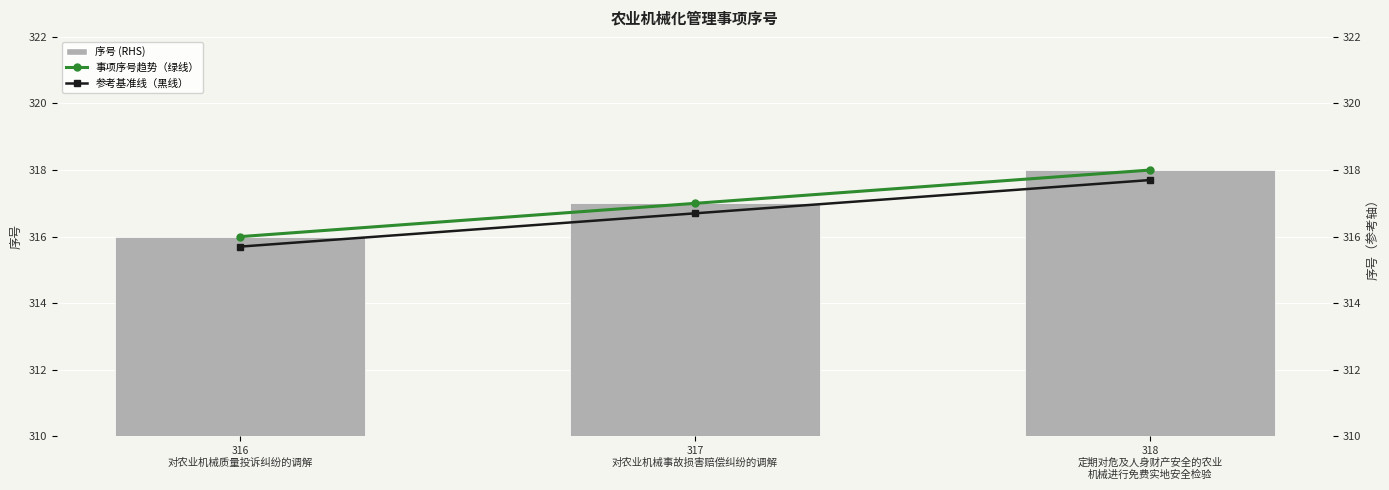

True or false: 参考基准线（黑线） has a value of 317.7 at 318
定期对危及人身财产安全的农业
机械进行免费实地安全检验.

True